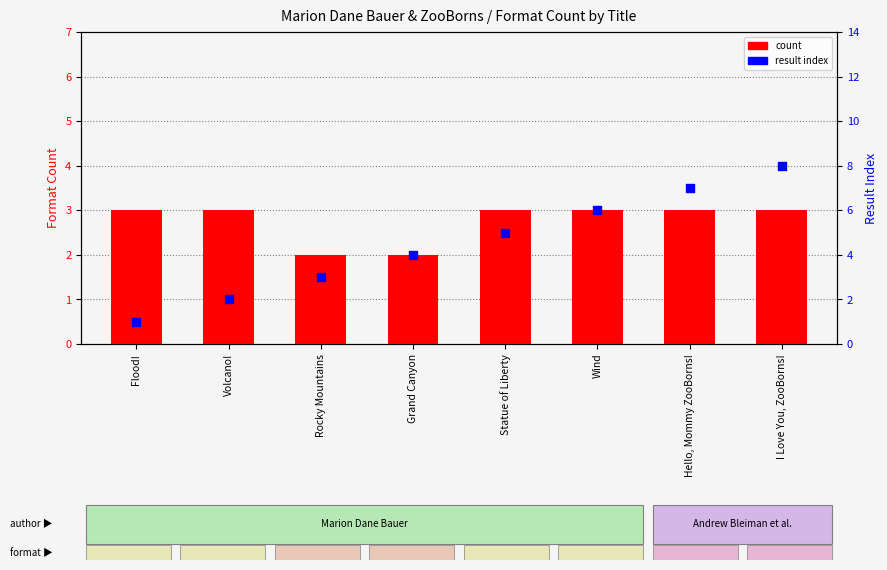

Which series contains the highest Y value?

result index